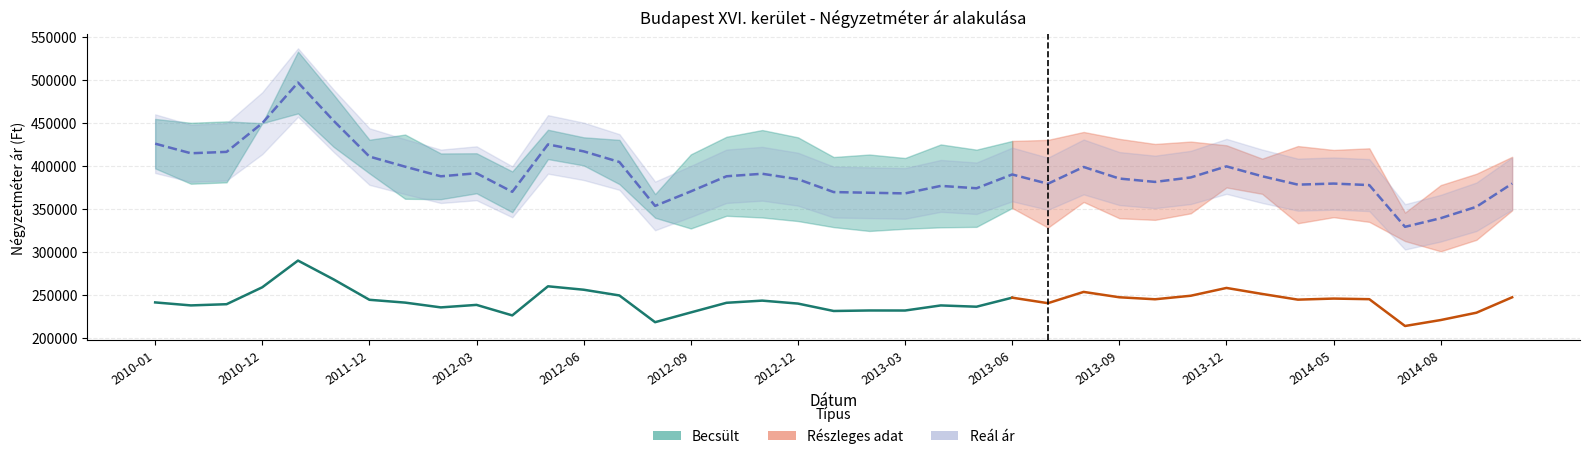

True or false: Szórás alsó határ and Szórás felső határ cross at least once.

False